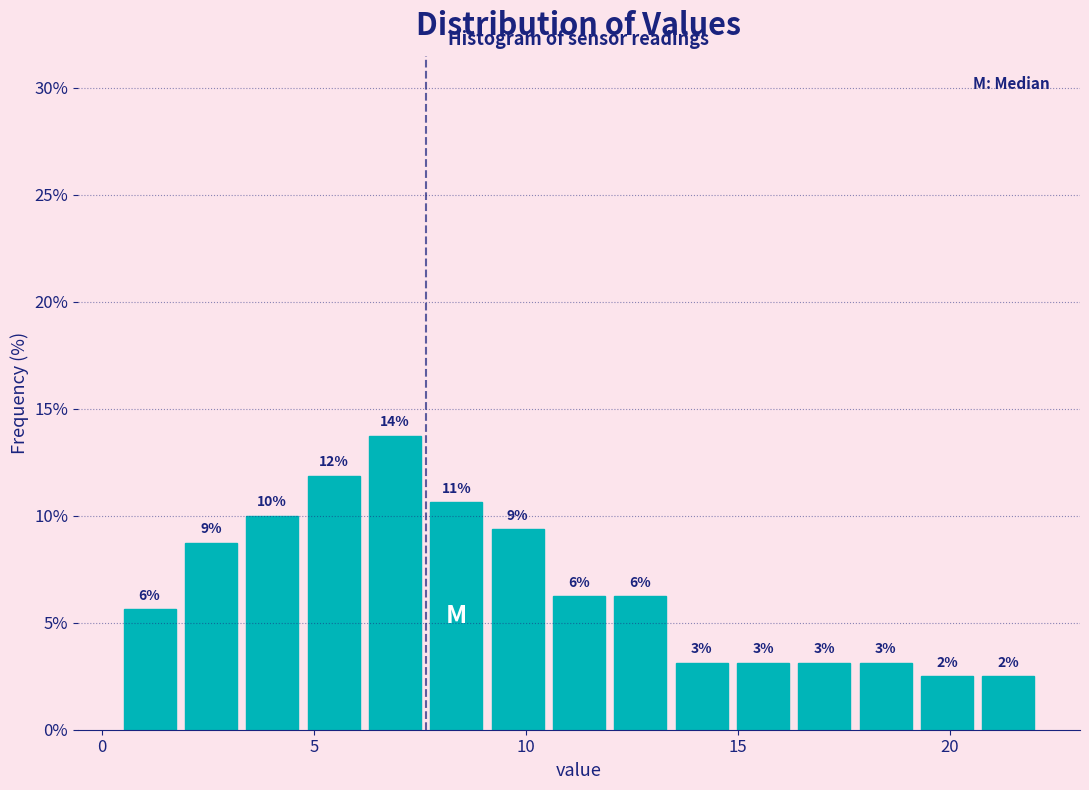

Around what value on the x-axis is the tallest bar? Give the approximate position of its centre, as read against the axis.

7.0